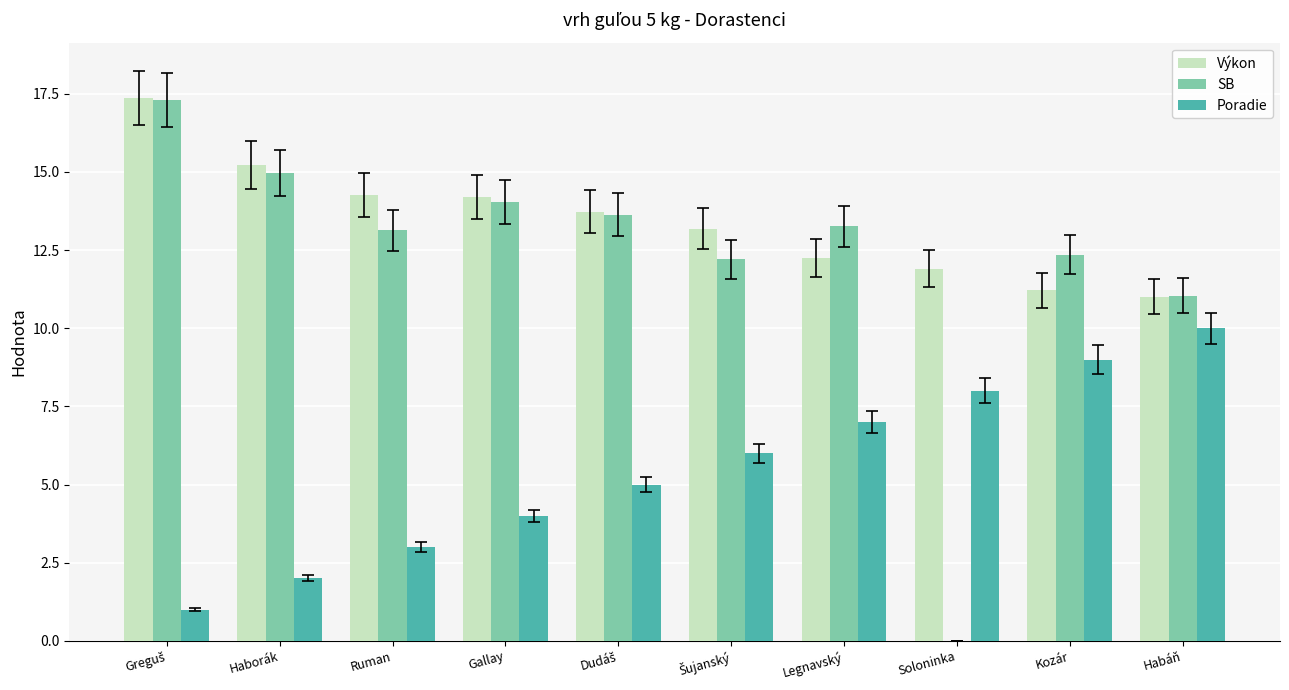

Is the value of Výkon at Ruman greater than the value of Poradie at Haborák?

Yes